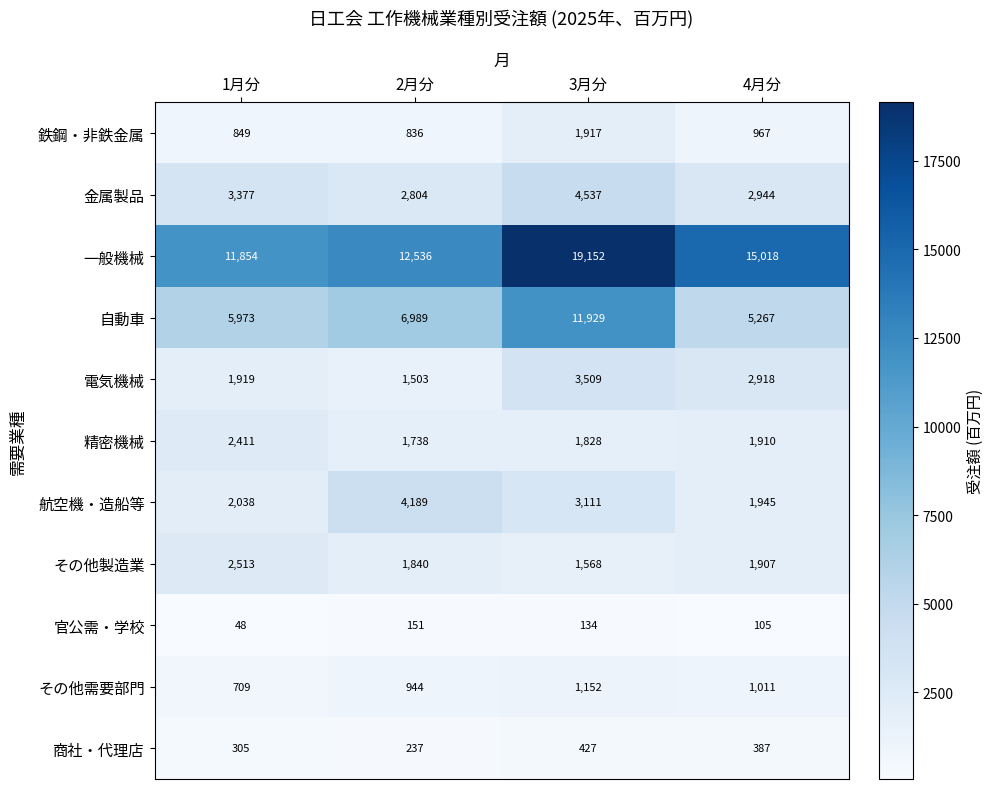

What is the total value across all series at 4月分?

34379